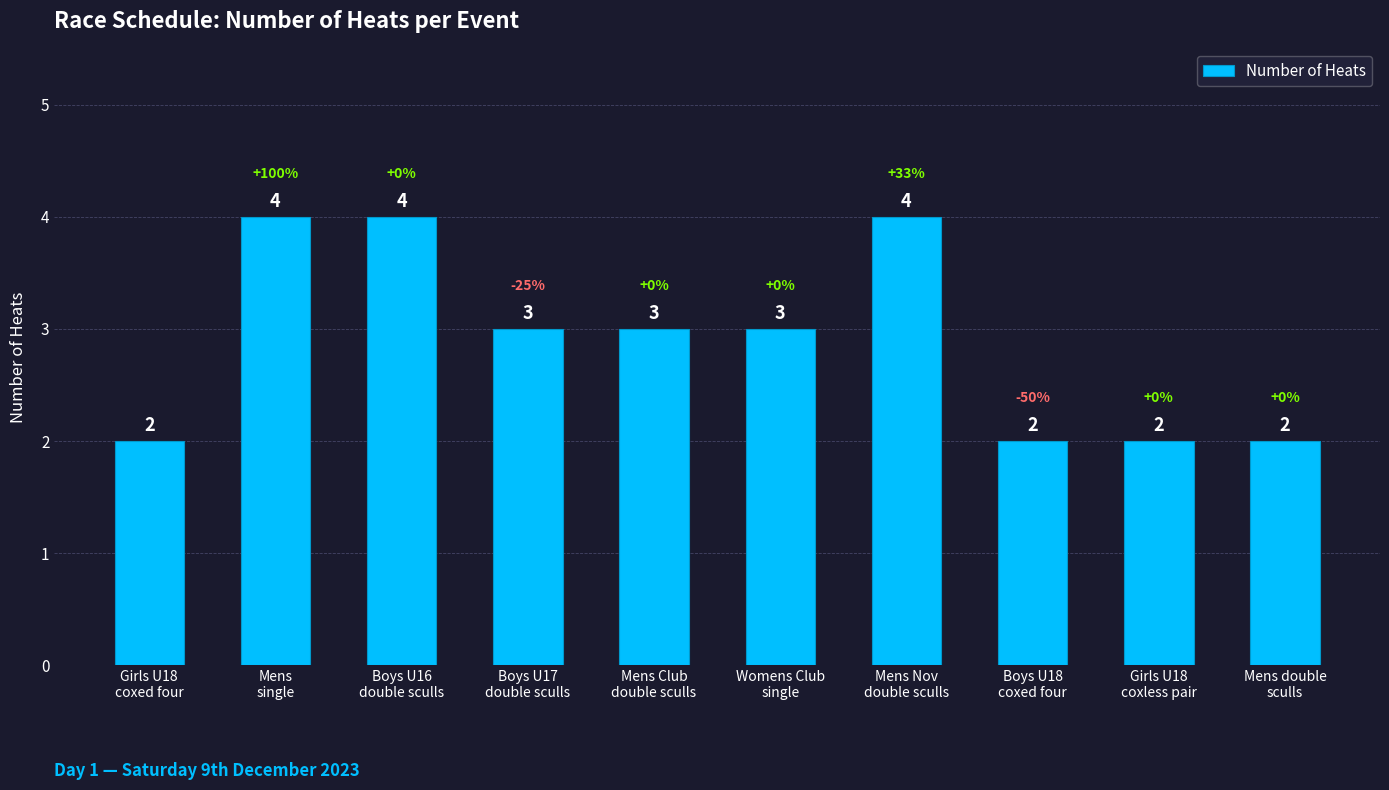

Reading left to right, list all the values displayed in this chart.

2	4	4	3	3	3	4	2	2	2